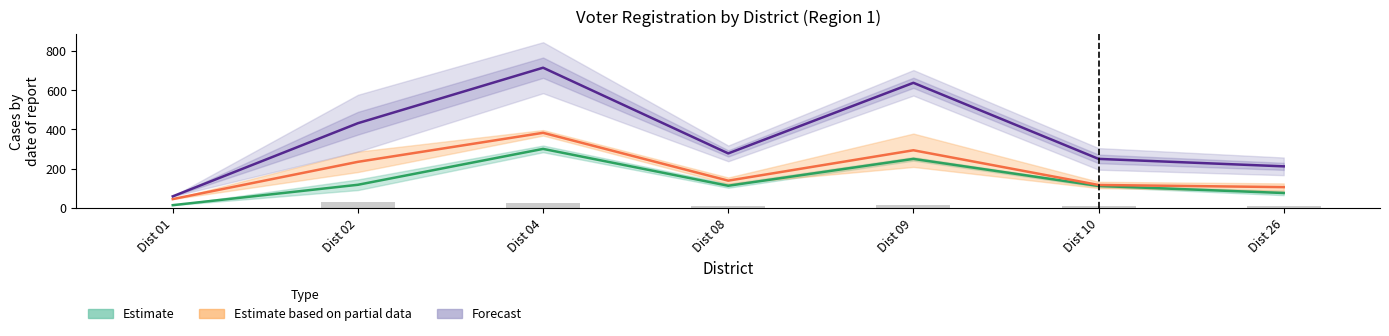

How many groups of bars are there?

7